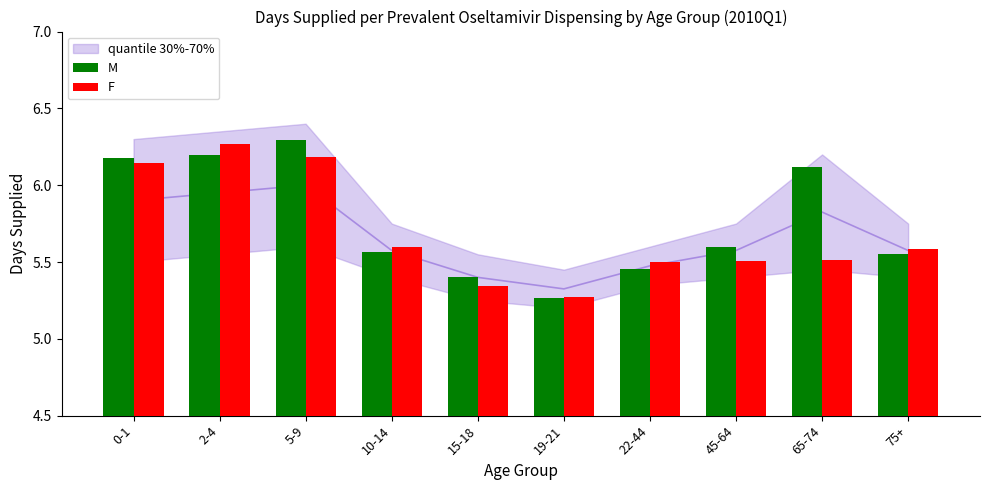

Rank the series by their maximum value, from lowest to highest.

F, M